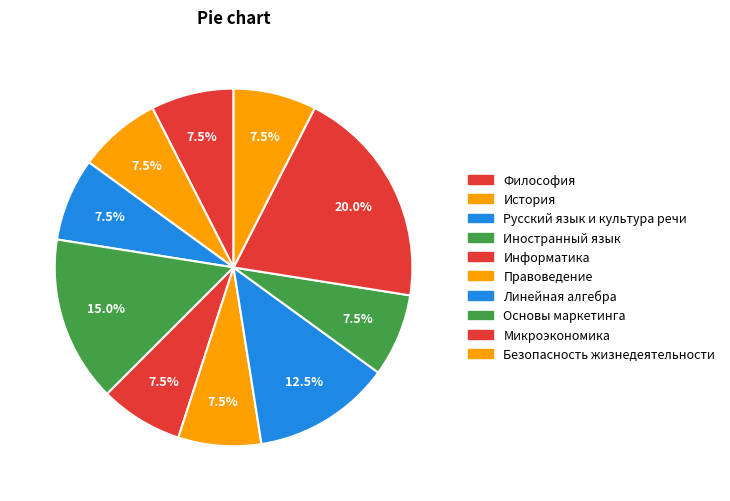

How many slices are in this pie chart?

10